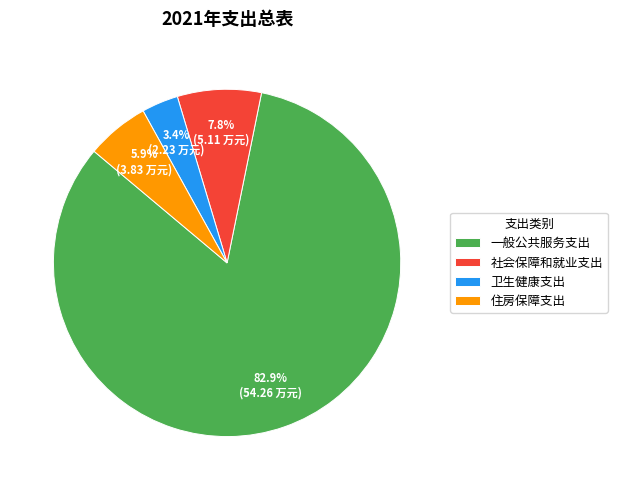

Rank the categories by value from highest to lowest.

一般公共服务支出, 社会保障和就业支出, 住房保障支出, 卫生健康支出